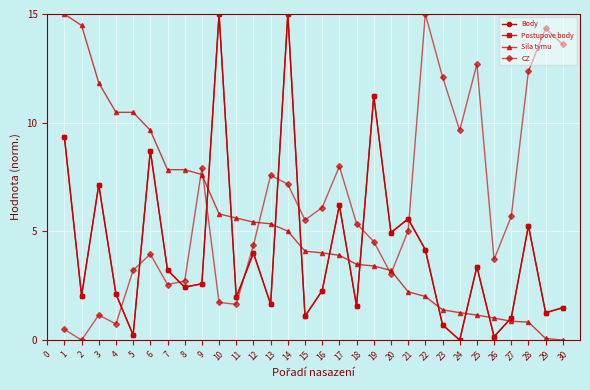

What is the approximate value of Sila tymu at 9?

7.6